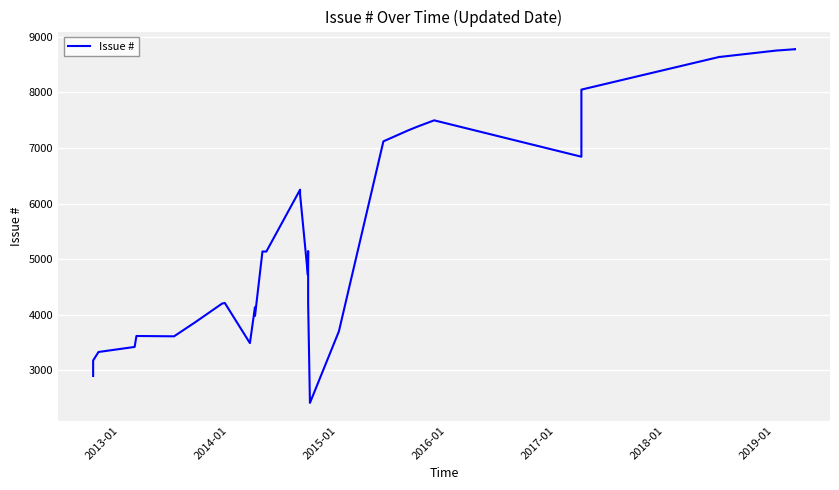

How many lines are shown in the chart?

1